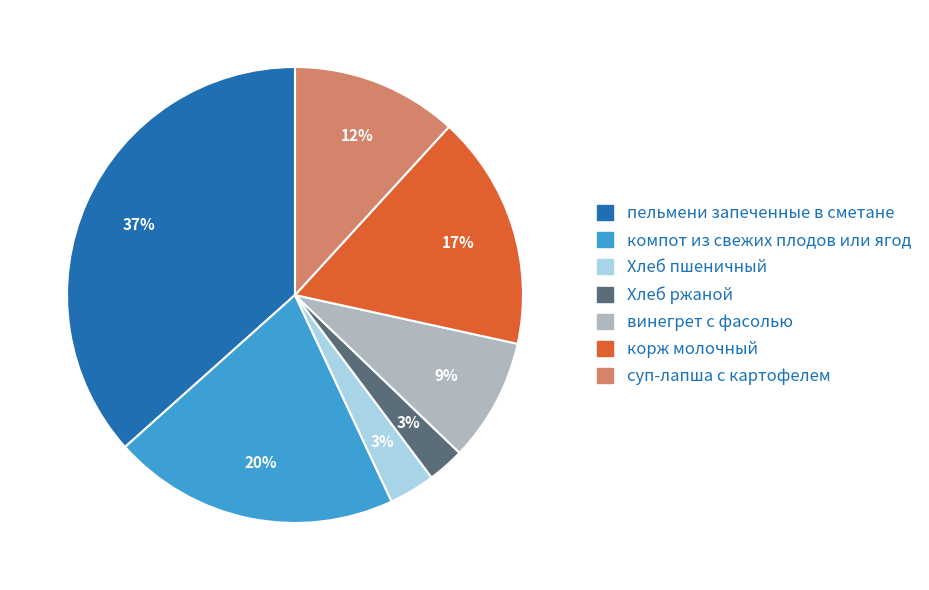

True or false: корж молочный accounts for 28% of the total.

False